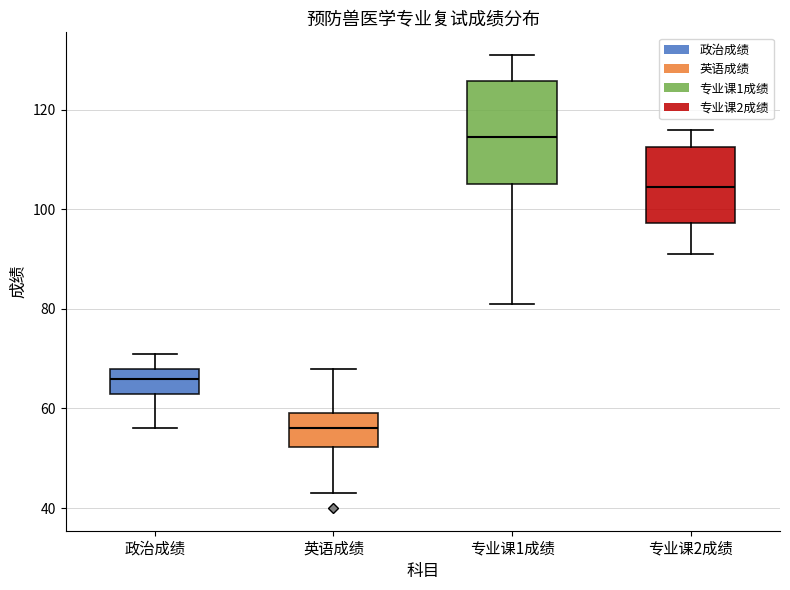

Reading left to right, read every box against the y-axis: the position of its median line, the range the box covers, and the ends of its whiskers. The values are not printed on the chart, so give them approximately, as read against the axis.

政治成绩: median 66, box 64 to 68, whiskers 56 to 72
英语成绩: median 56, box 52 to 60, whiskers 44 to 68
专业课1成绩: median 114, box 106 to 126, whiskers 82 to 132
专业课2成绩: median 104, box 98 to 112, whiskers 92 to 116